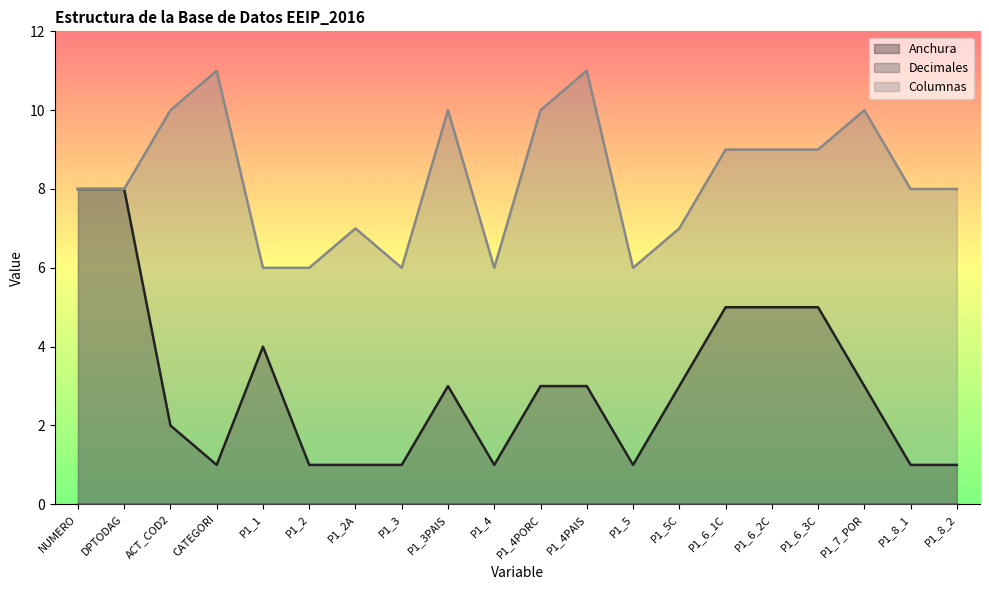

At which category is the sum across all series the highest?

NUMERO